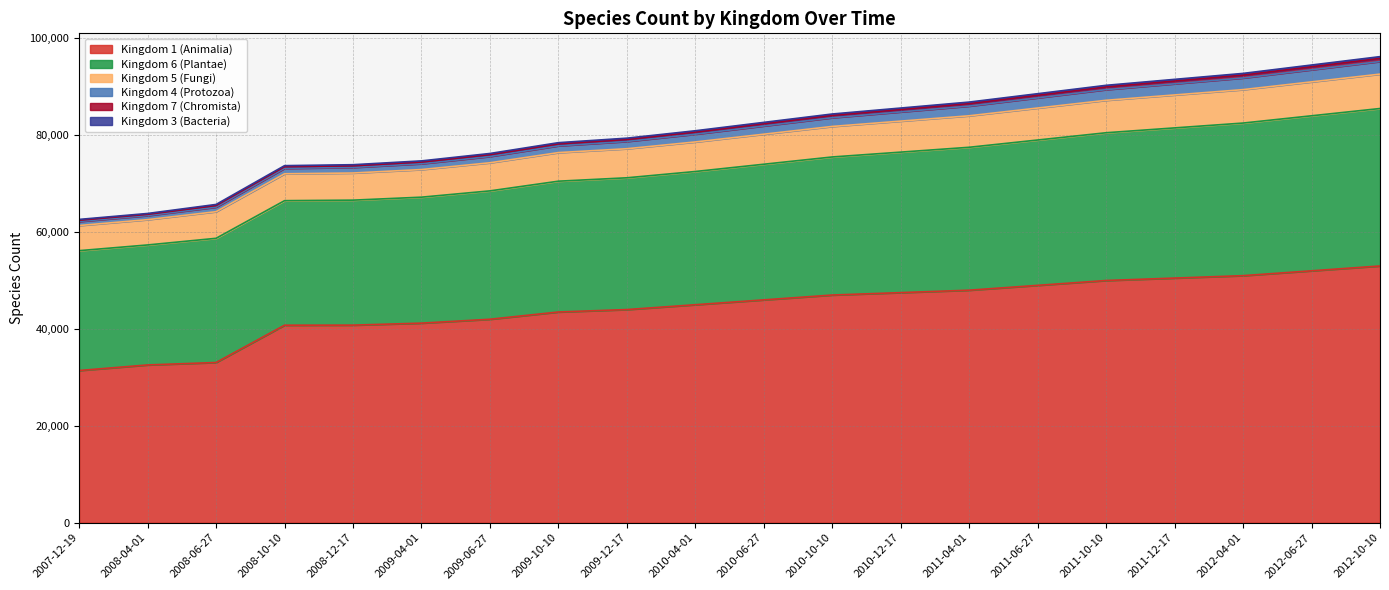

What is the greatest value displayed?

96210